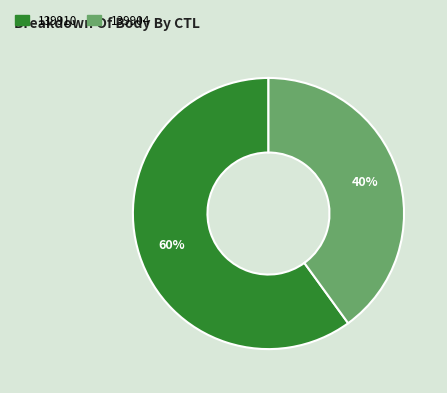

How many slices are in this pie chart?

2